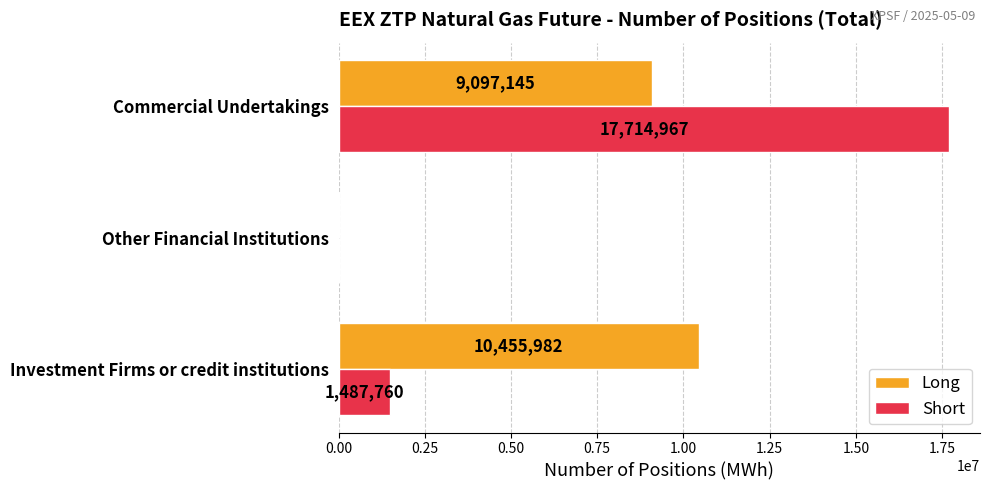

At which category is the sum across all series the highest?

Commercial Undertakings